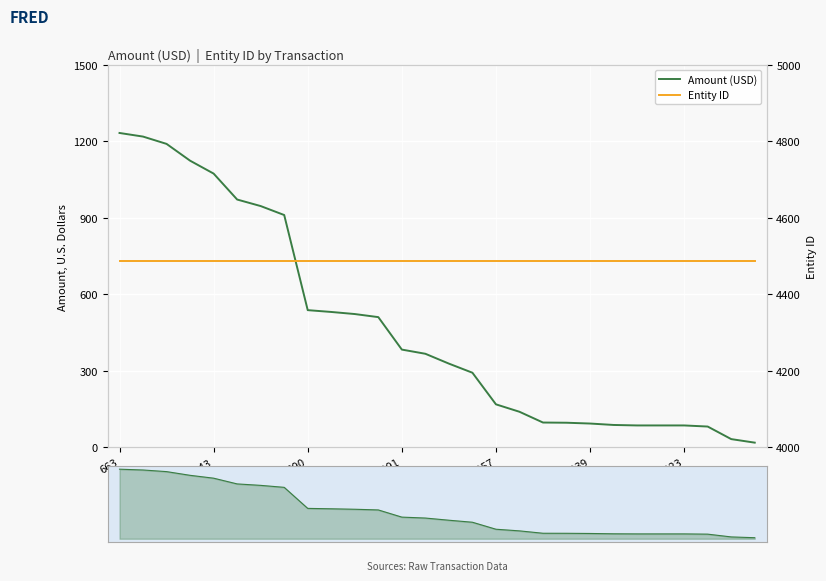

Rank the series at 23 from highest to lowest value.

Entity ID, Amount (USD)